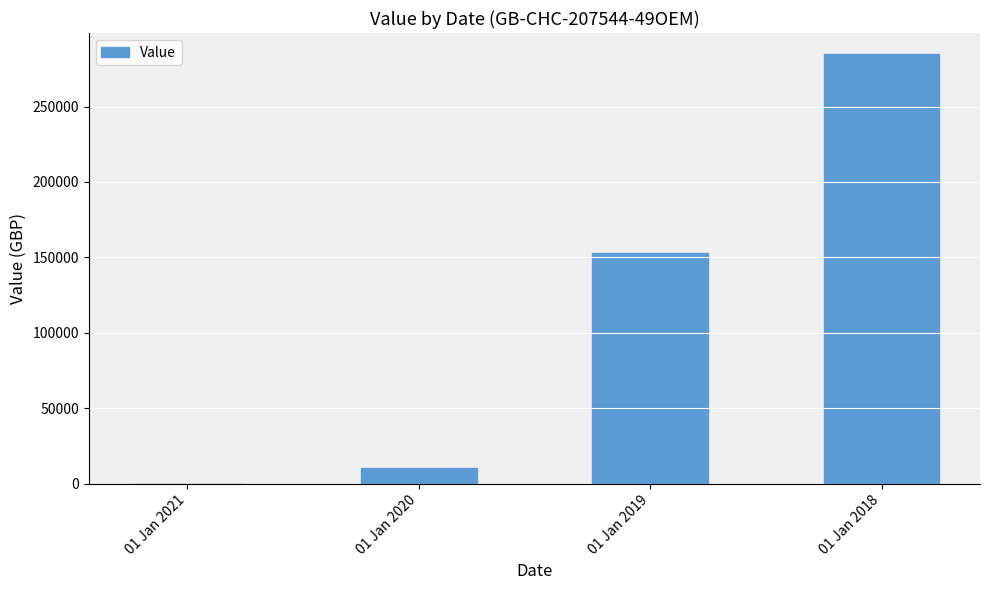

What is the approximate value at 01 Jan 2018, to the nearest 50?

284500